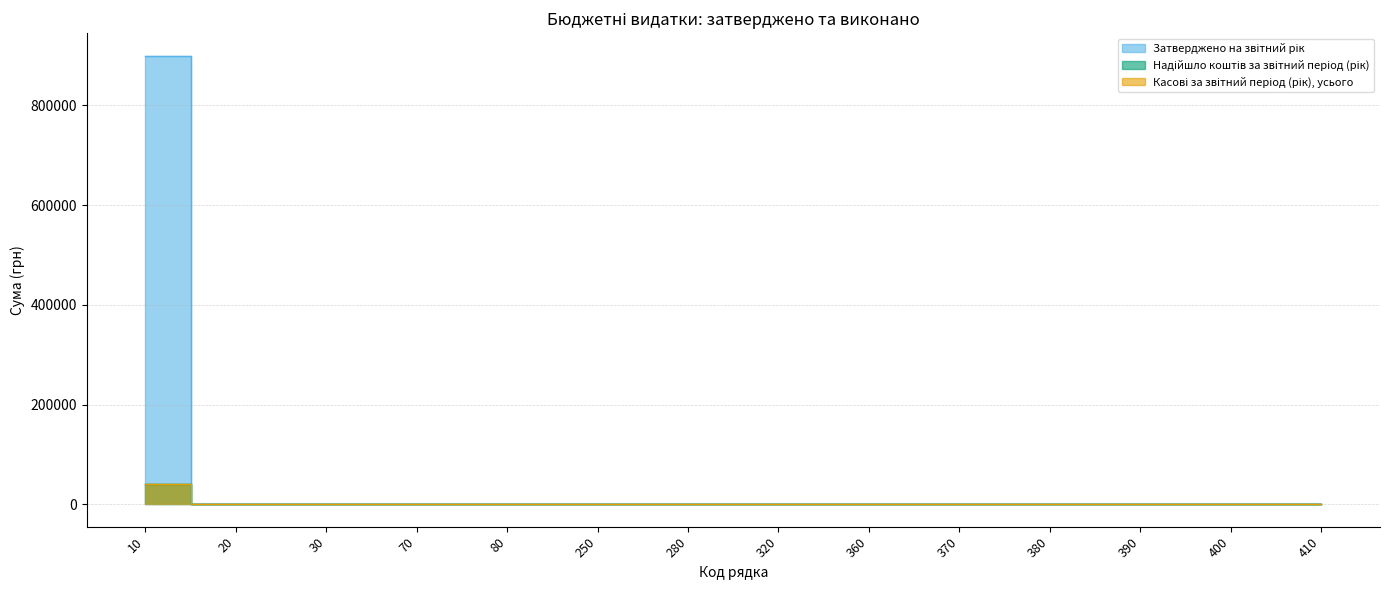

True or false: Касові за звітний період (рік), усього has a value of -19228 at 70.

False